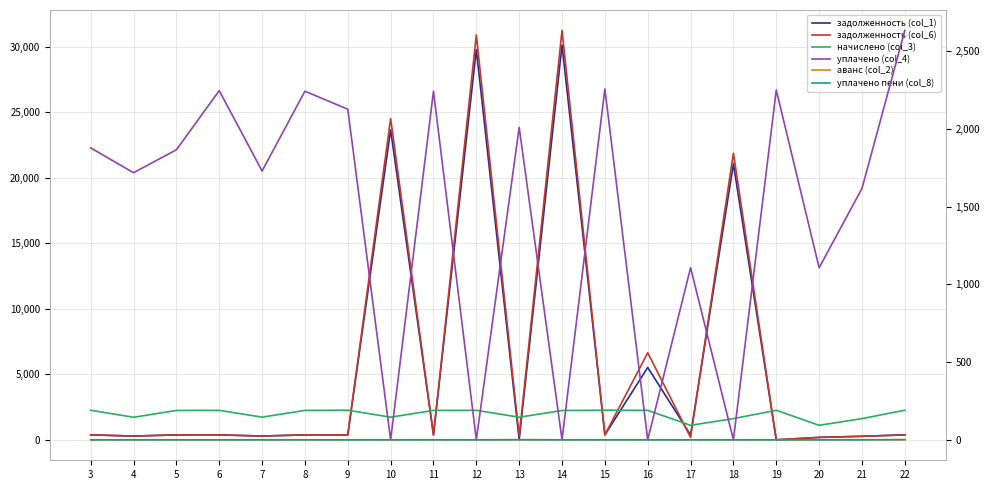

What is the value of the задолженность (col_1) point at the 13th from the left?

376.3